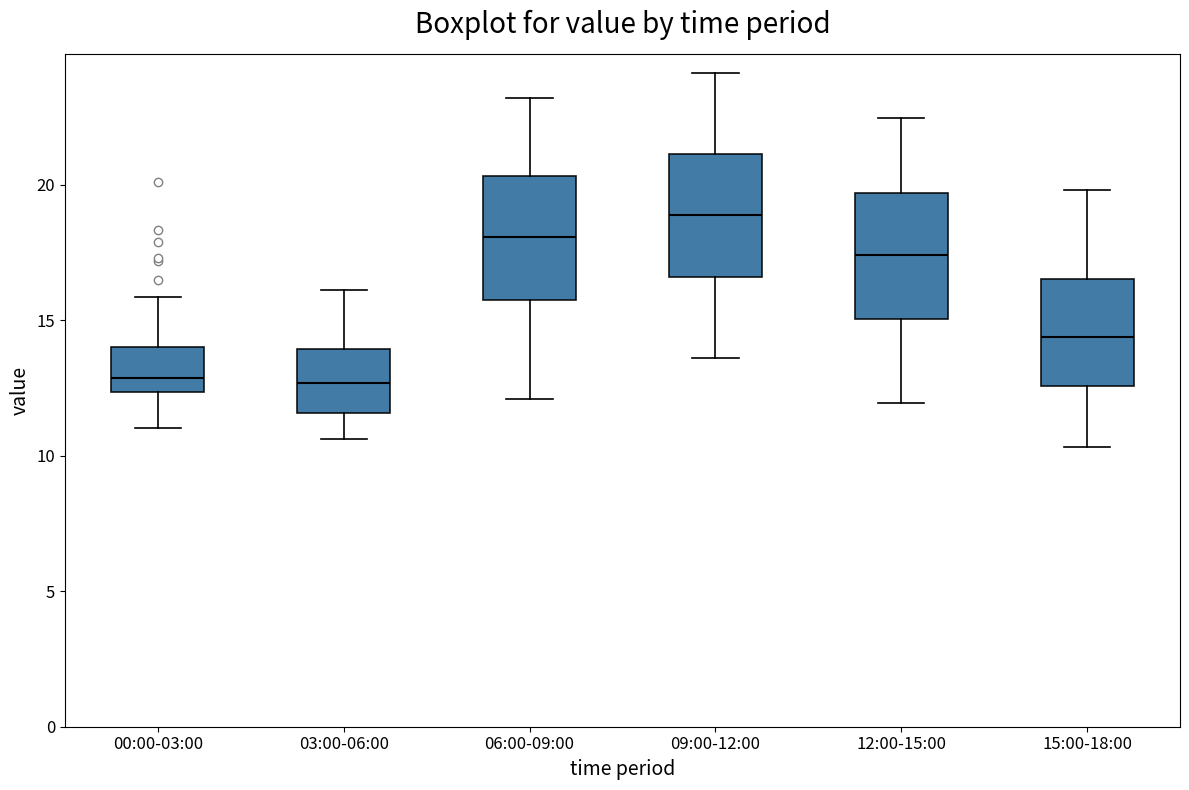

Reading left to right, transcribe this box plot: for each box, give where its median line is, the range the box spans, and where its two whiskers end, as read against the y-axis. The values are not printed on the chart, so give them approximately, as read against the axis.

00:00-03:00: median 13.0, box 12.5 to 14.0, whiskers 11.0 to 16.0
03:00-06:00: median 12.5, box 11.5 to 14.0, whiskers 10.5 to 16.0
06:00-09:00: median 18.0, box 16.0 to 20.5, whiskers 12.0 to 23.0
09:00-12:00: median 19.0, box 16.5 to 21.0, whiskers 13.5 to 24.0
12:00-15:00: median 17.5, box 15.0 to 19.5, whiskers 12.0 to 22.5
15:00-18:00: median 14.5, box 12.5 to 16.5, whiskers 10.5 to 20.0